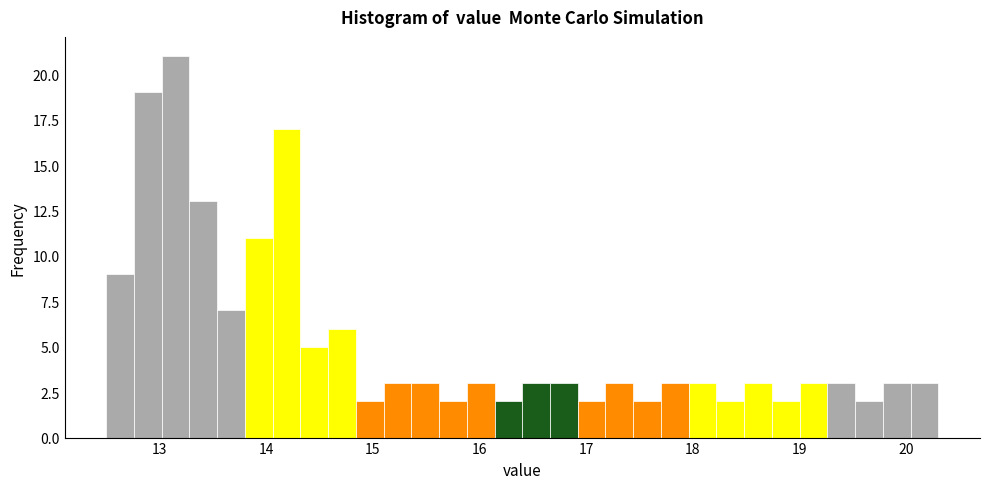

Around what value on the x-axis is the tallest bar? Give the approximate position of its centre, as read against the axis.

13.2